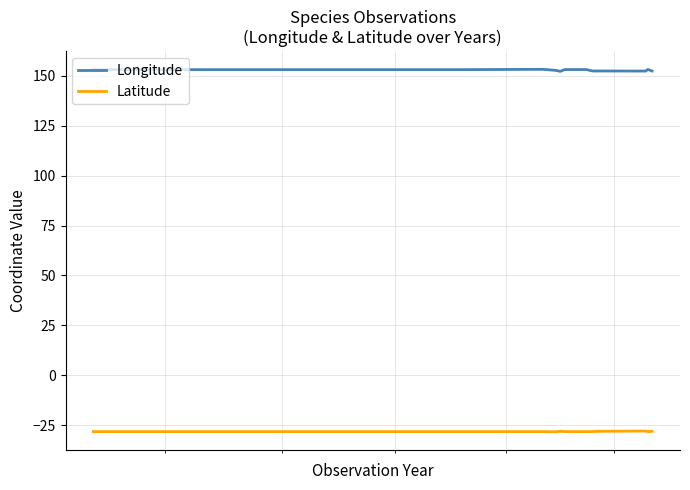

What is the value of the Latitude point at the 15th from the left?

-28.1